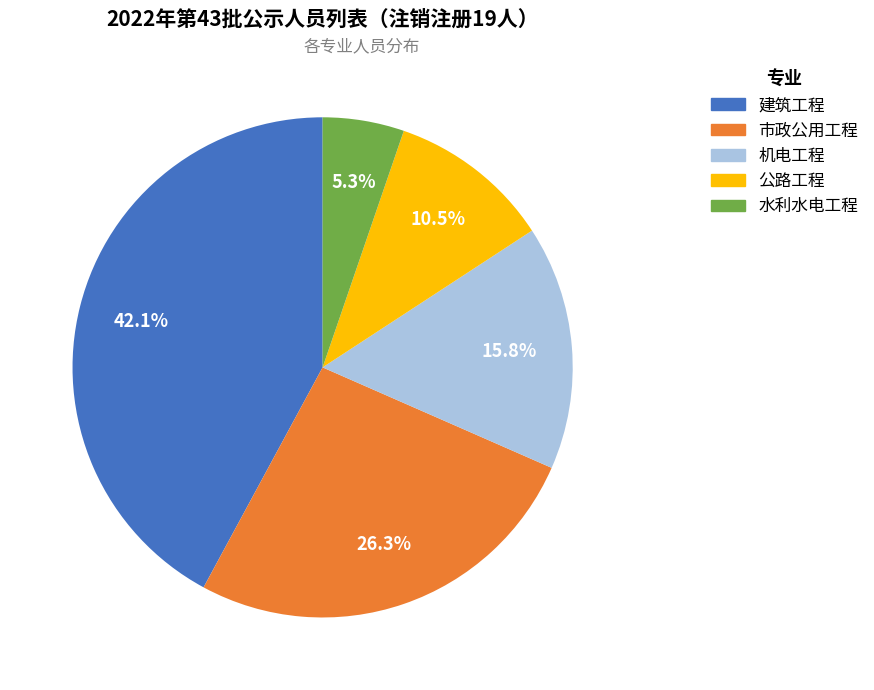

Combined, what portion of the pie is 机电工程 and 建筑工程?

57.9%